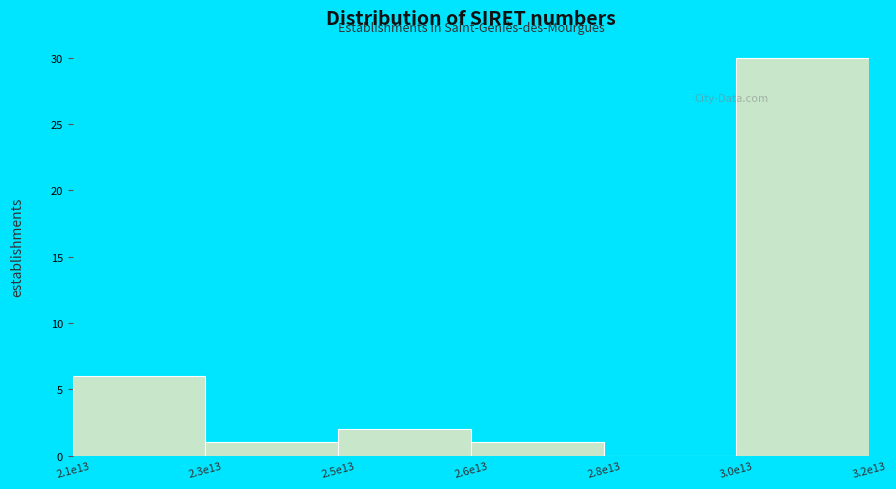

Reading right to left, what are all the values shown in this chart?

3.0e13=30	2.8e13=0	2.6e13=1	2.5e13=2	2.3e13=1	2.1e13=6